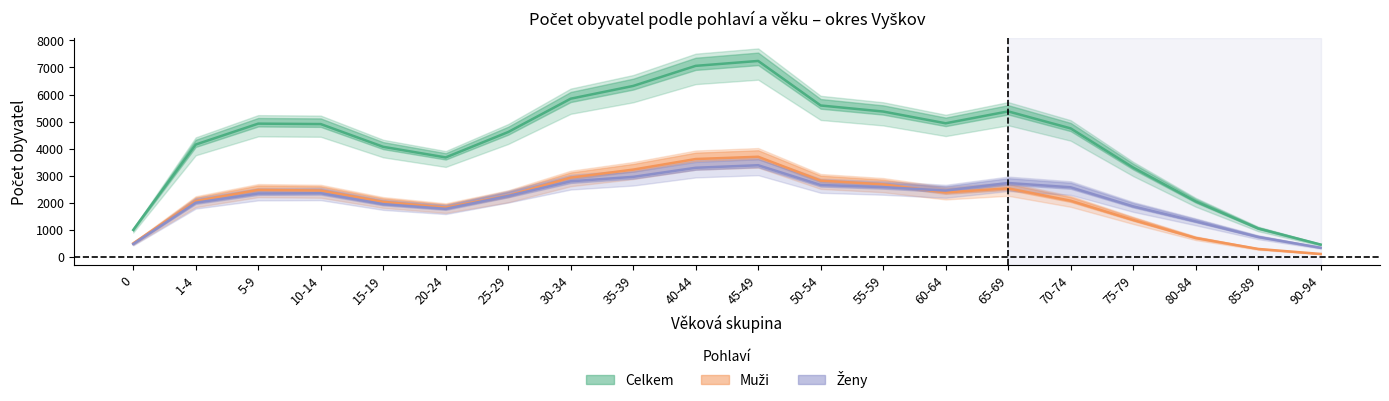

What is the total value across all series at 25-29?

9130.7